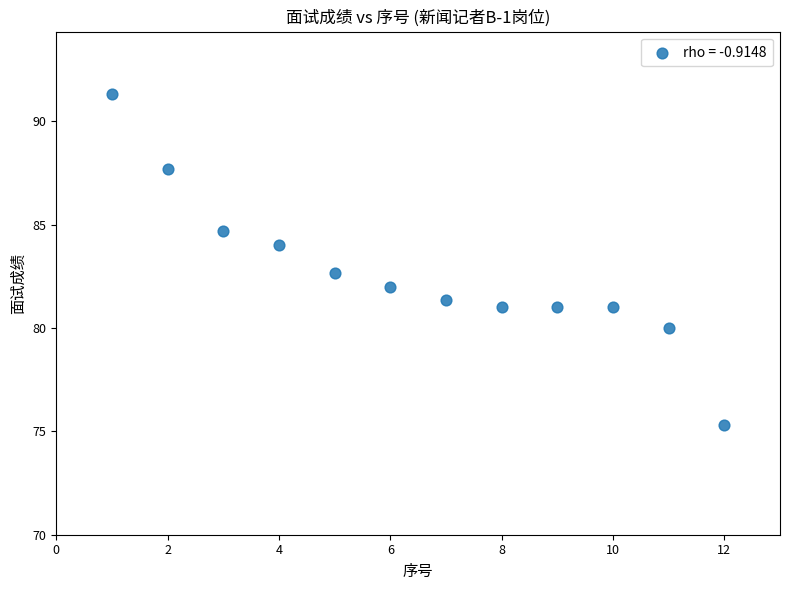

What is the range of X values (max minus min)?

11.0